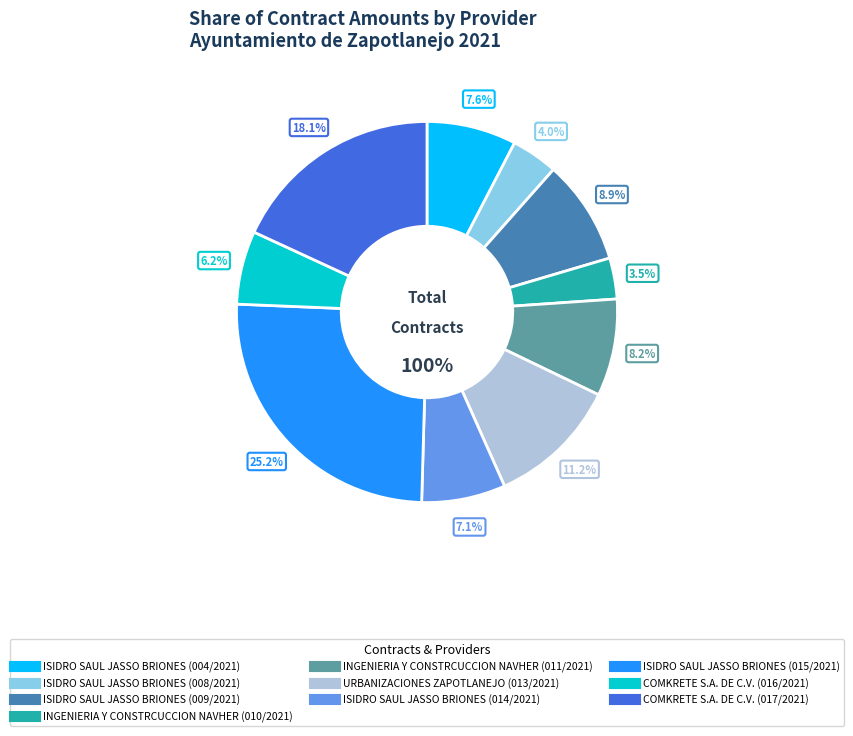

What percentage do INGENIERIA Y CONSTRCUCCION NAVHER (011/2021) and ISIDRO SAUL JASSO BRIONES (014/2021) together represent?

15.4%